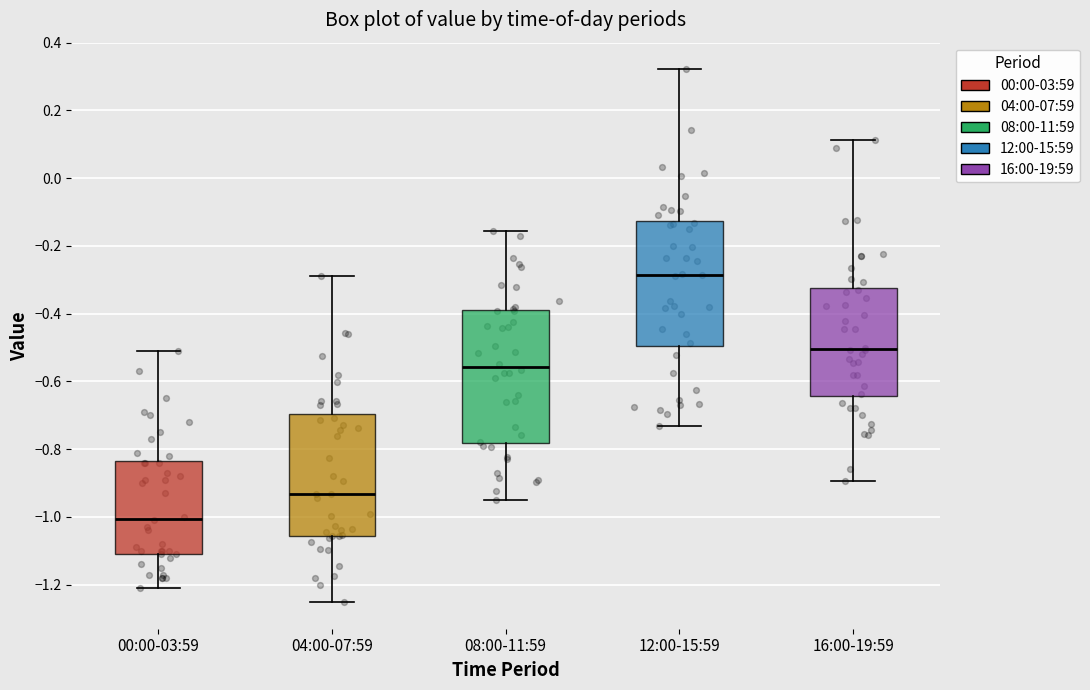

Which box has the highest median line?

12:00-15:59